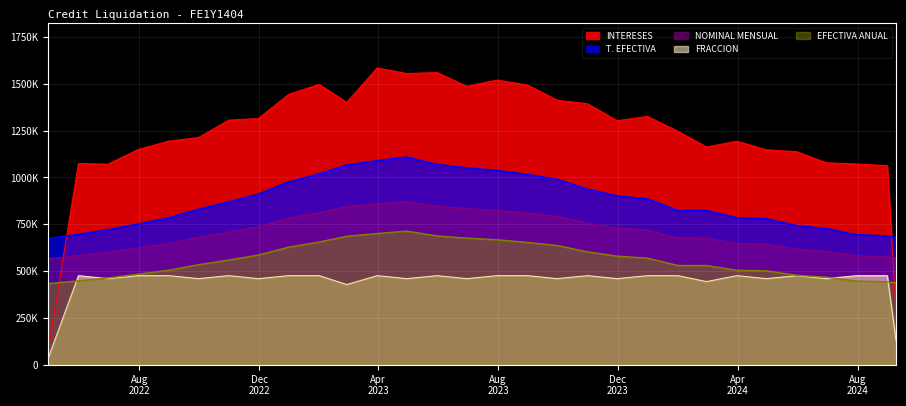

At how many categories does at least one series exceed 1205190?

17